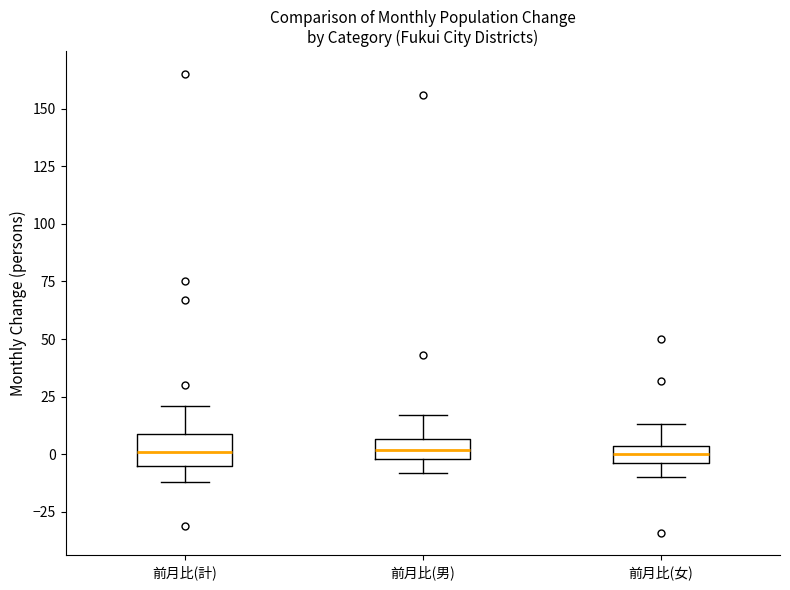

Where does the upper whisker of the box for 前月比(男) end on the y-axis? The values are not printed on the chart, so give them approximately, as read against the axis.

15